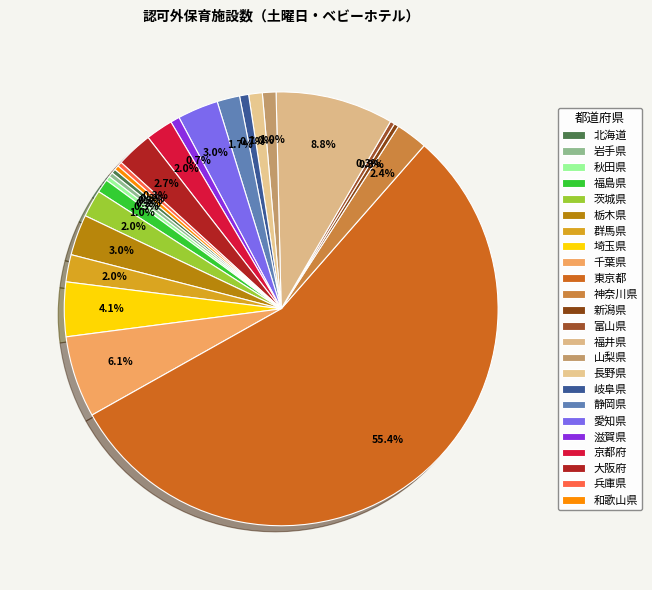

Count the number of slices in the pie.

24